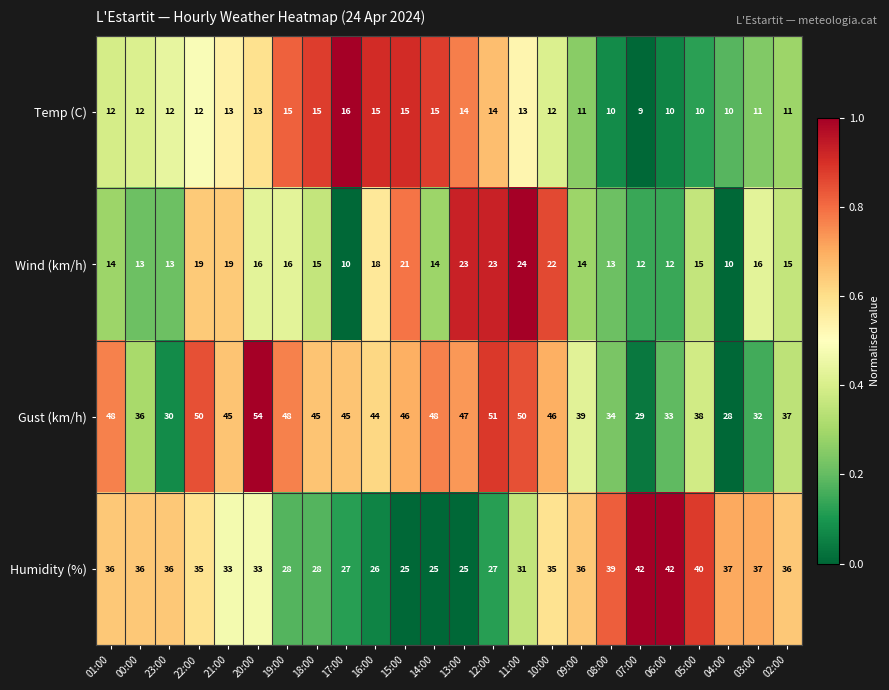

The Temp (C) series shows 10 at 06:00. True or false?

True